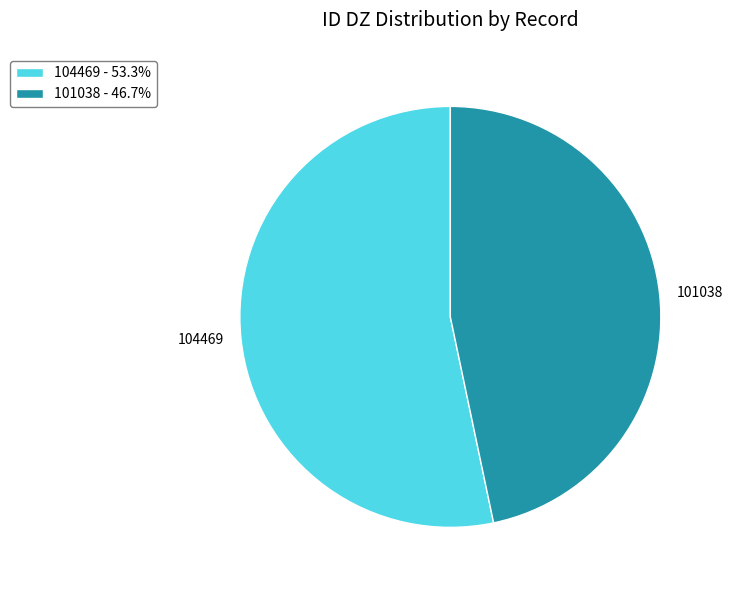

Is the sum of 104469 - 53.3% and 101038 - 46.7% greater than half?

Yes